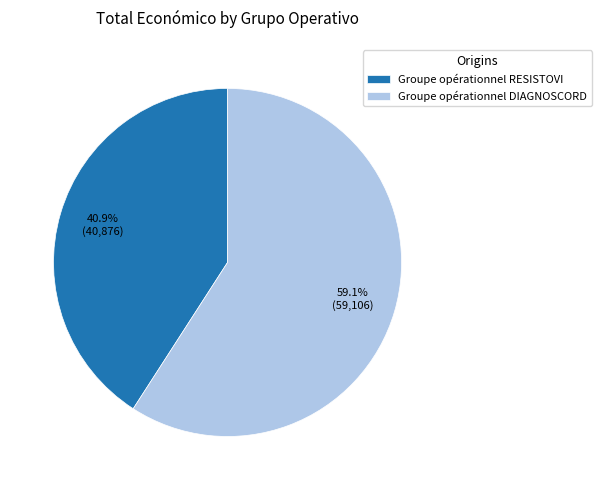

Which has a higher value, Groupe opérationnel DIAGNOSCORD or Groupe opérationnel RESISTOVI?

Groupe opérationnel DIAGNOSCORD